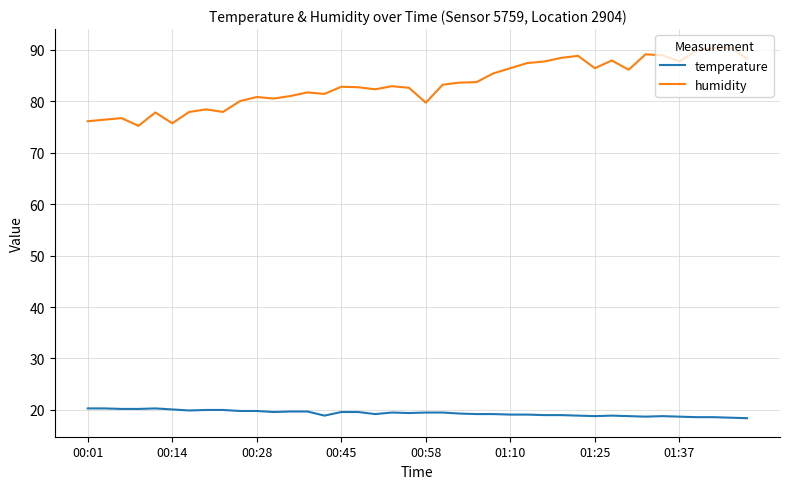

What is the difference between the maximum and minimum values in the humidity series?

15.2